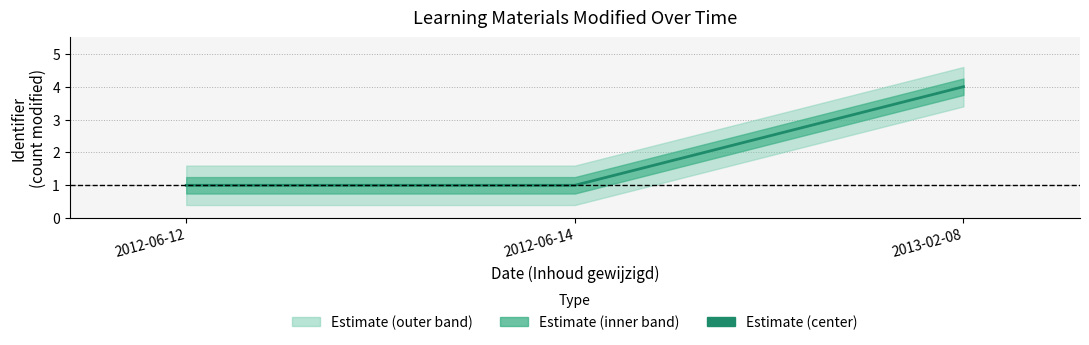

List the labels in order of value, smallest first.

2012-06-12, 2012-06-14, 2013-02-08